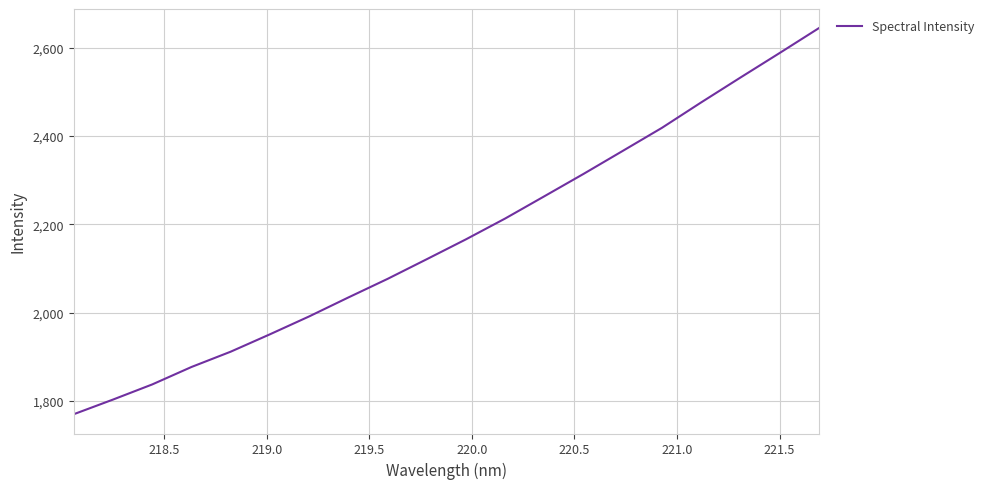

What is the difference between the maximum and minimum values?

874.0